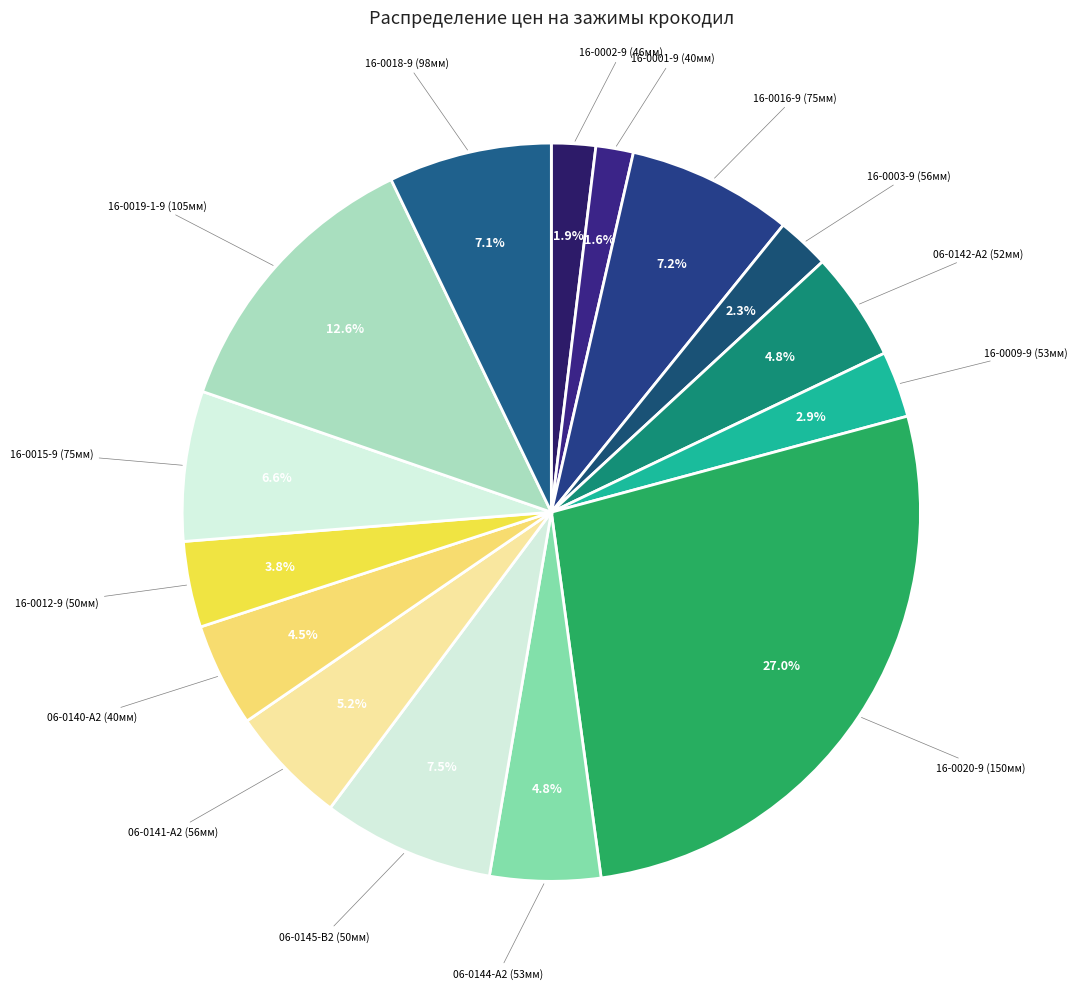

To the nearest percent, what is the difference between the largest and smallest slice percentages?

25%